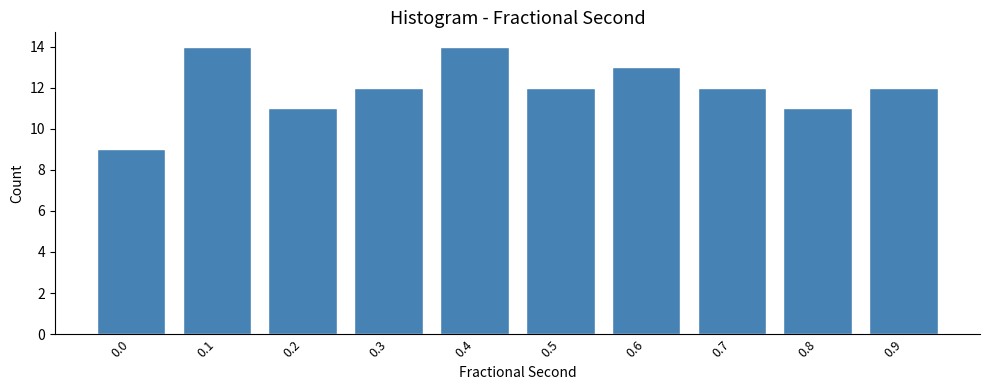

Reading left to right, what are all the values shown in this chart?

0.0=9	0.1=14	0.2=11	0.3=12	0.4=14	0.5=12	0.6=13	0.7=12	0.8=11	0.9=12